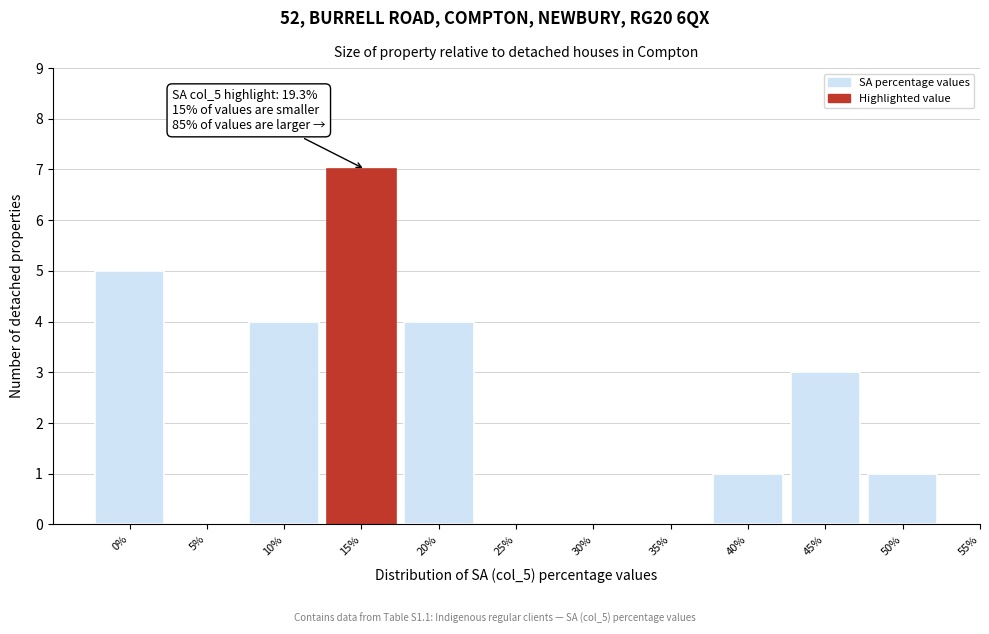

Reading left to right, extract all data points from this chart.

0%=5	5%=0	10%=4	15%=7	20%=4	25%=0	30%=0	35%=0	40%=1	45%=3	50%=1